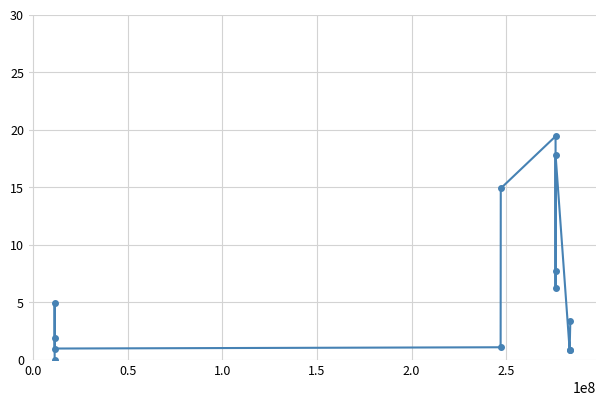

How many points are higher than both their immediate neighbors (excluding endpoints)?

3